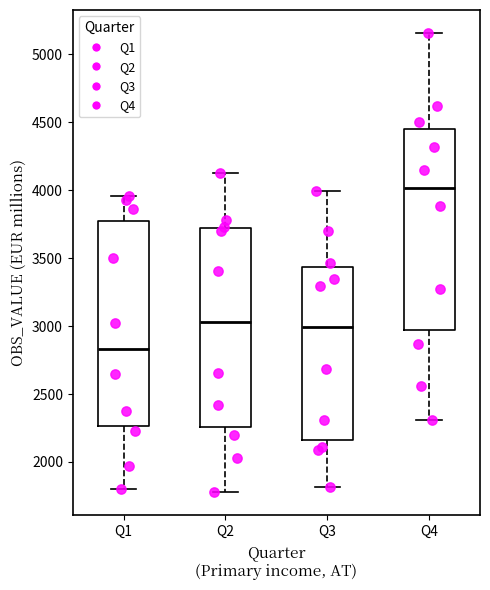

Reading left to right, transcribe this box plot: for each box, give where its median line is, the range the box spans, and where its two whiskers end, as read against the y-axis. The values are not printed on the chart, so give them approximately, as read against the axis.

Q1: median 2850, box 2250 to 3750, whiskers 1800 to 3950
Q2: median 3050, box 2250 to 3750, whiskers 1800 to 4100
Q3: median 3000, box 2150 to 3450, whiskers 1800 to 4000
Q4: median 4000, box 2950 to 4450, whiskers 2300 to 5150